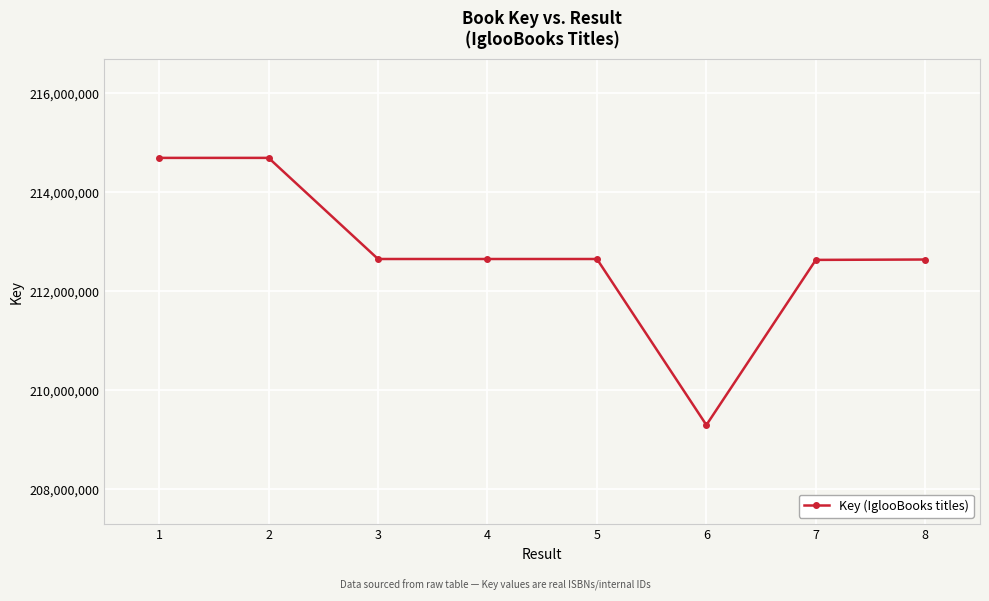

True or false: the data has more than 0 interior local peaks.

True